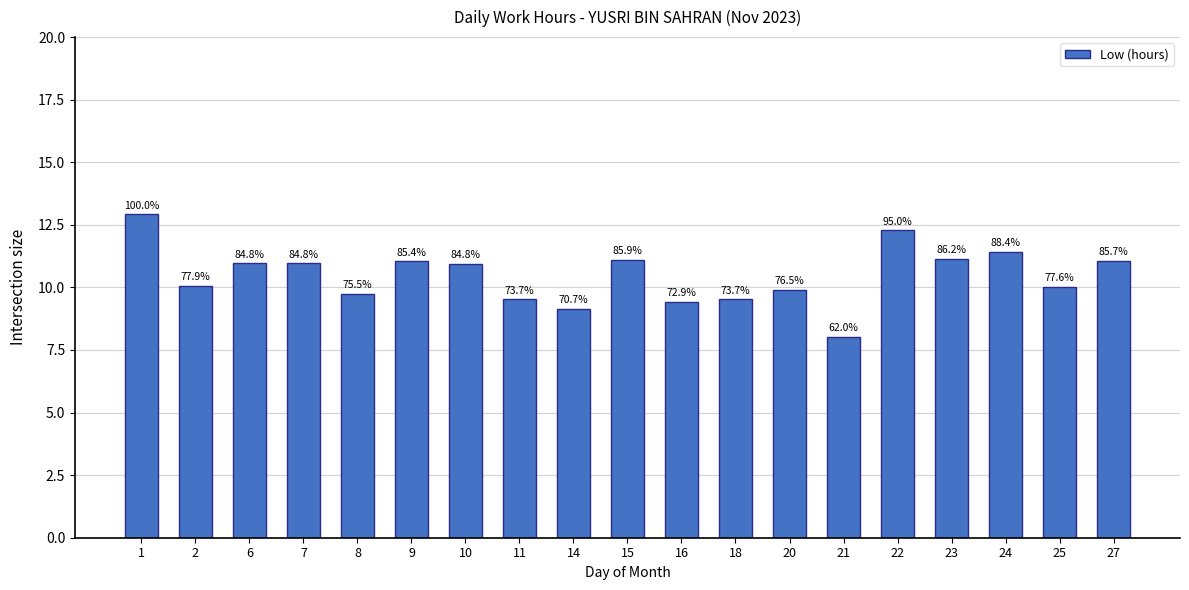

Rank the categories by value from lowest to highest.

21, 14, 16, 11, 18, 8, 20, 25, 2, 10, 6, 7, 9, 27, 15, 23, 24, 22, 1